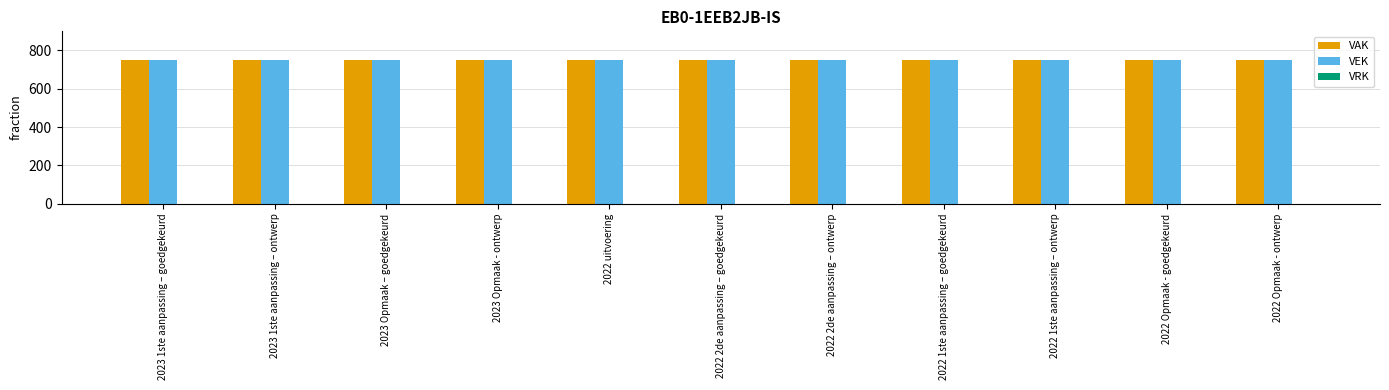

The VEK series shows 345 at 2022 Opmaak - goedgekeurd. True or false?

False